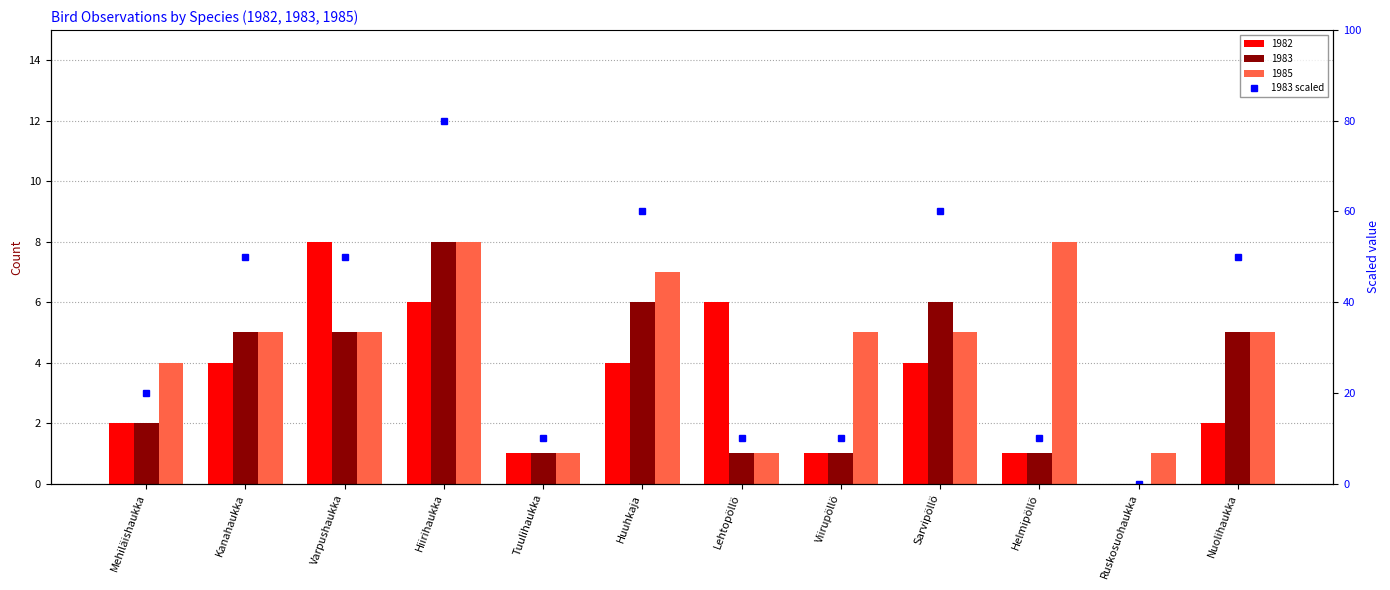

How many data points are above 50?

3